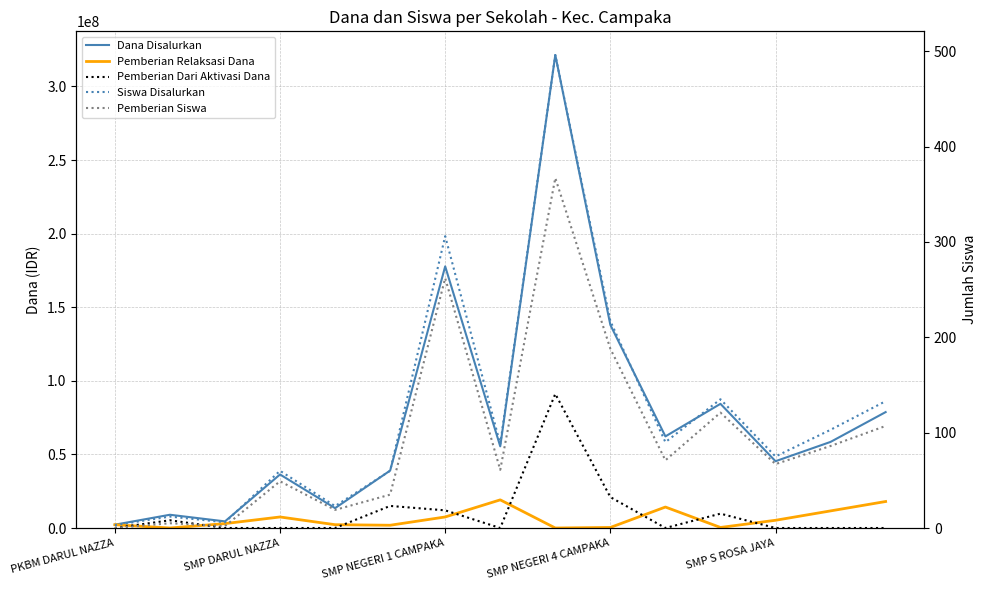

How many values in the Pemberian Dari Aktivasi Dana series exceed 0?

6